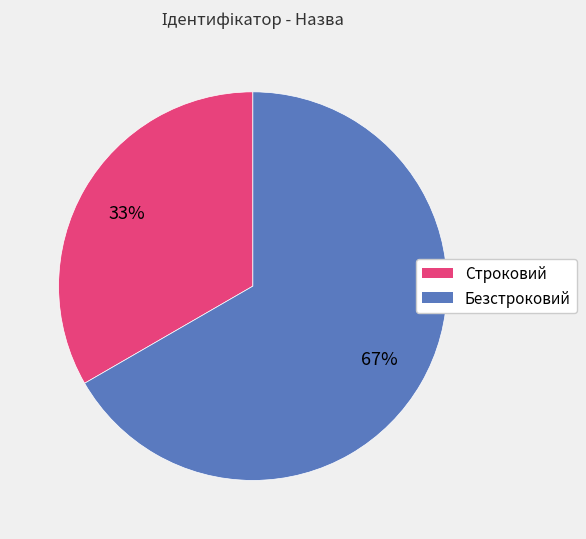

What is the ratio of the value at Безстроковий to the value at Строковий?

2.0